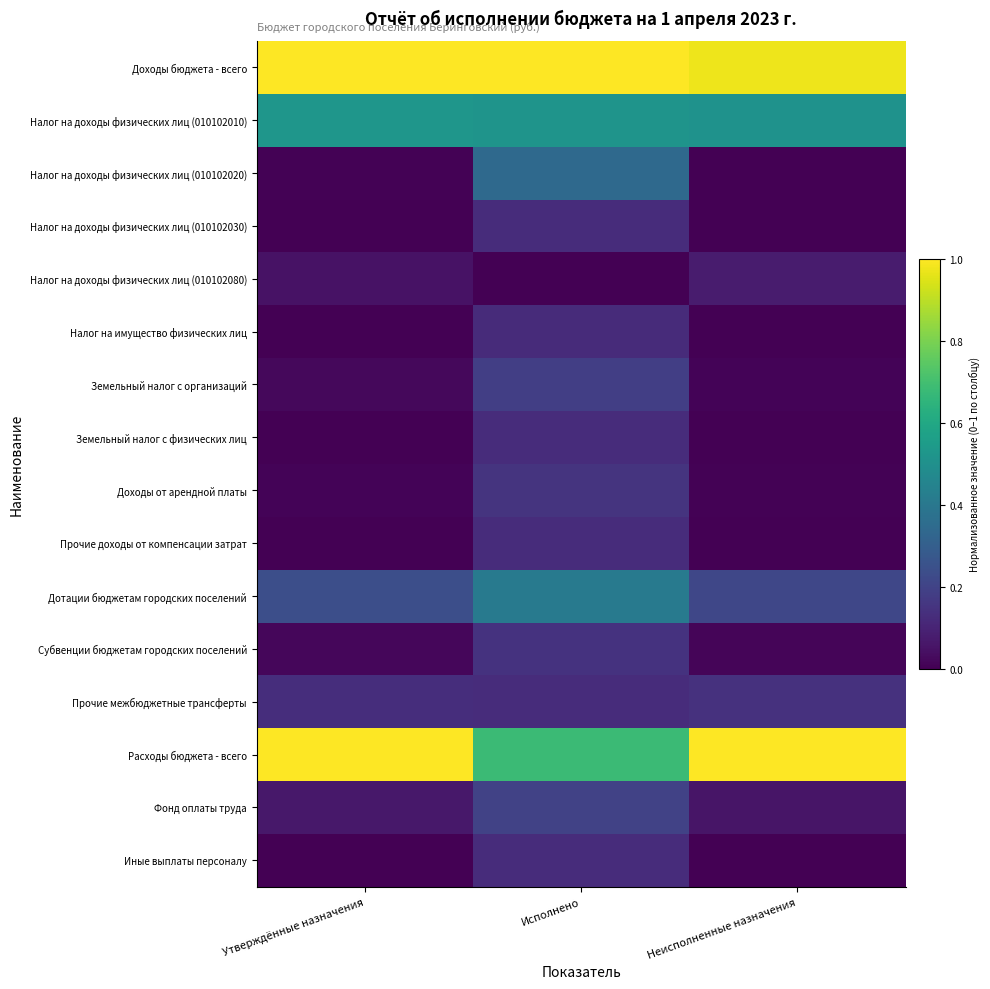

Which has a higher value, Утверждённые назначения or Неисполненные назначения?

Утверждённые назначения